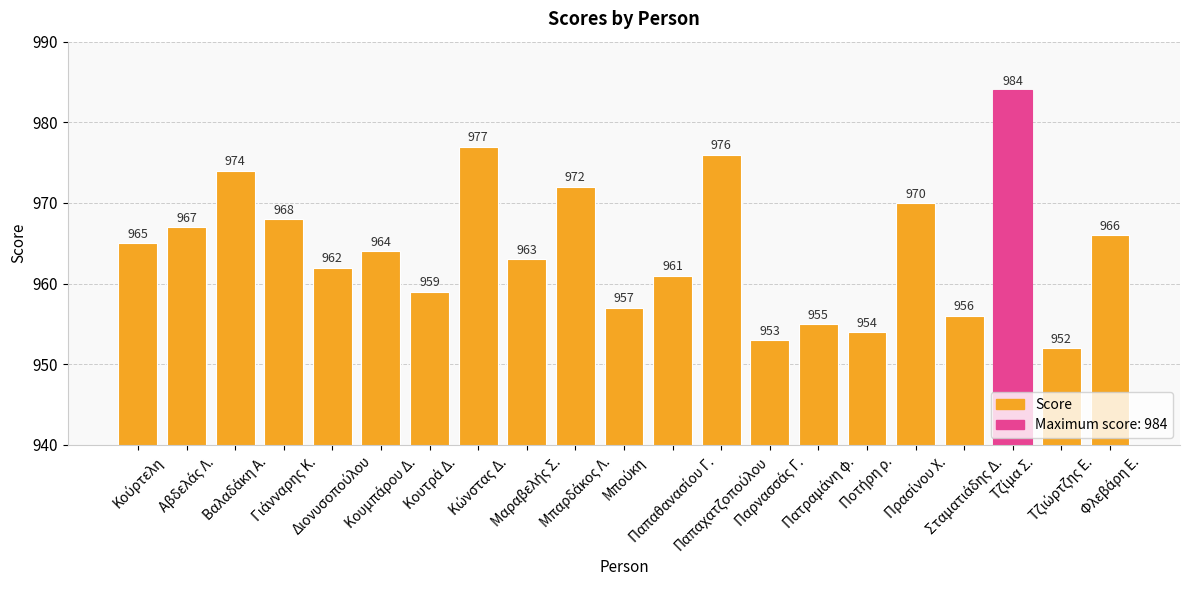

What is the average value?

965